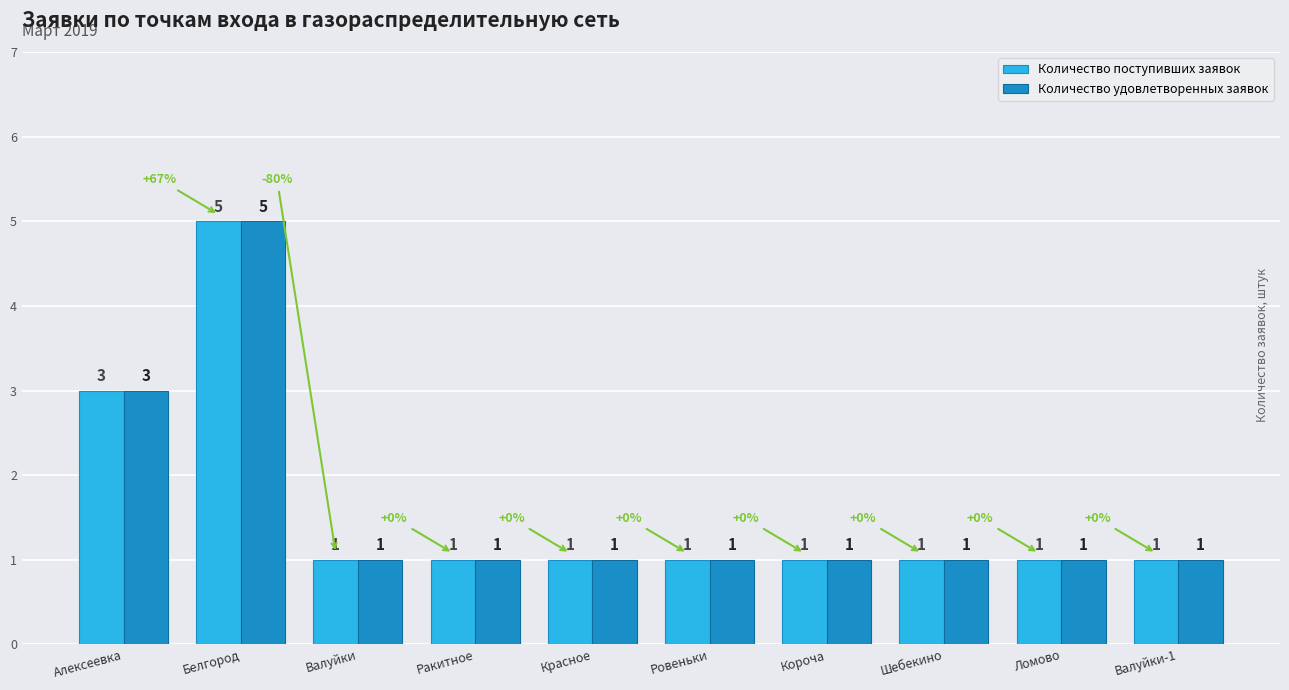

At which category is the sum across all series the highest?

Белгород